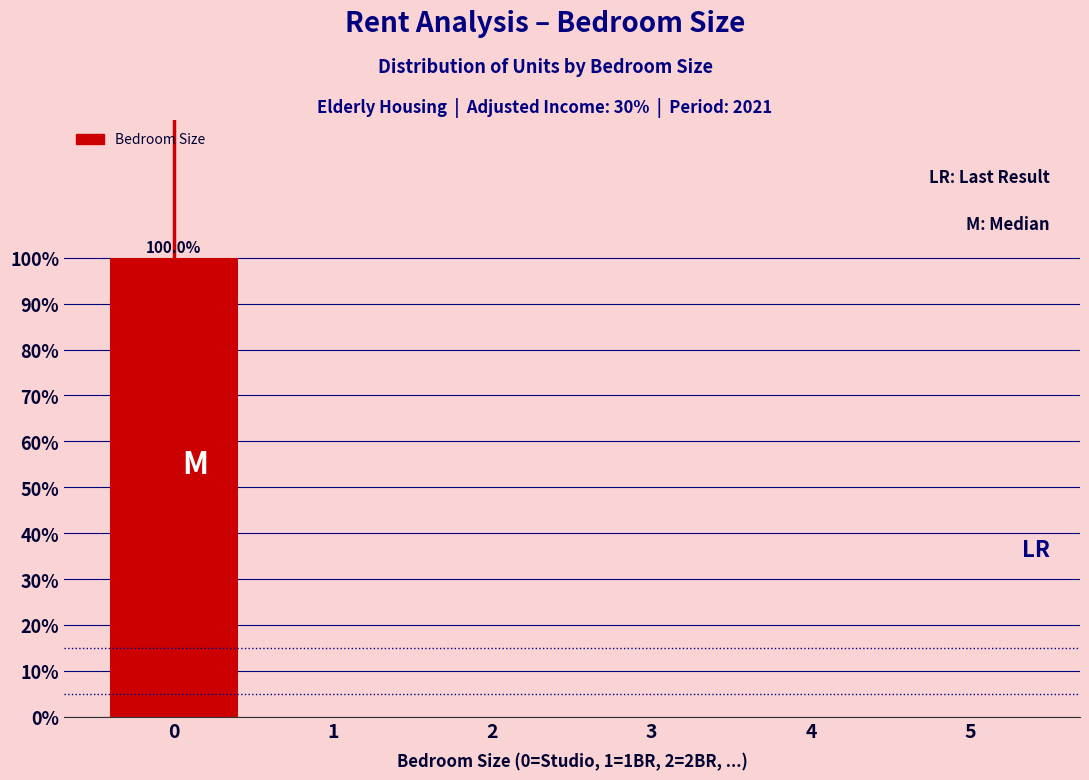

Reading right to left, what are all the values shown in this chart?

5=0	4=0	3=0	2=0	1=0	0=100